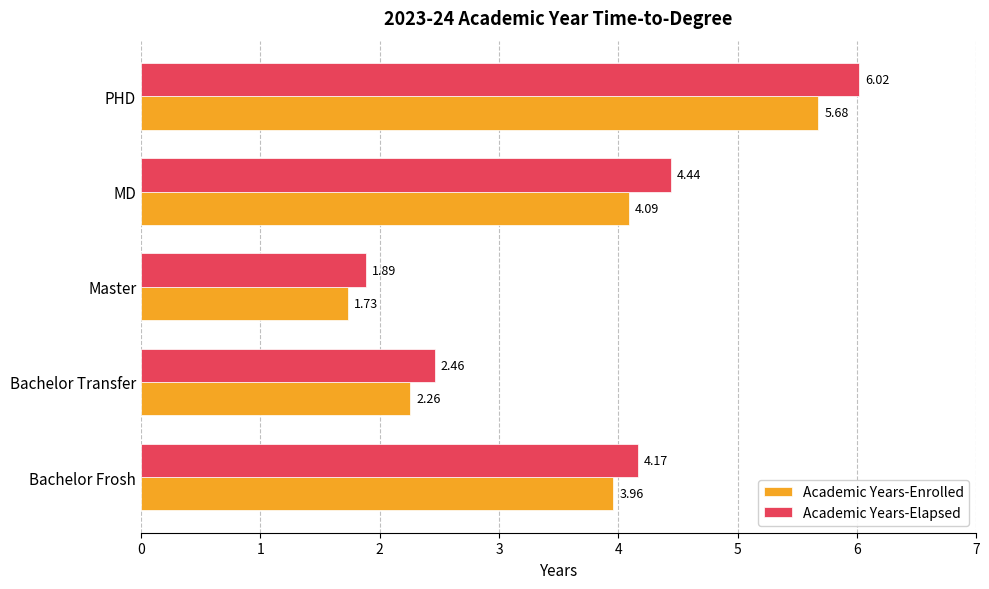

Which category has the lowest value in the Academic Years-Enrolled series?

Master